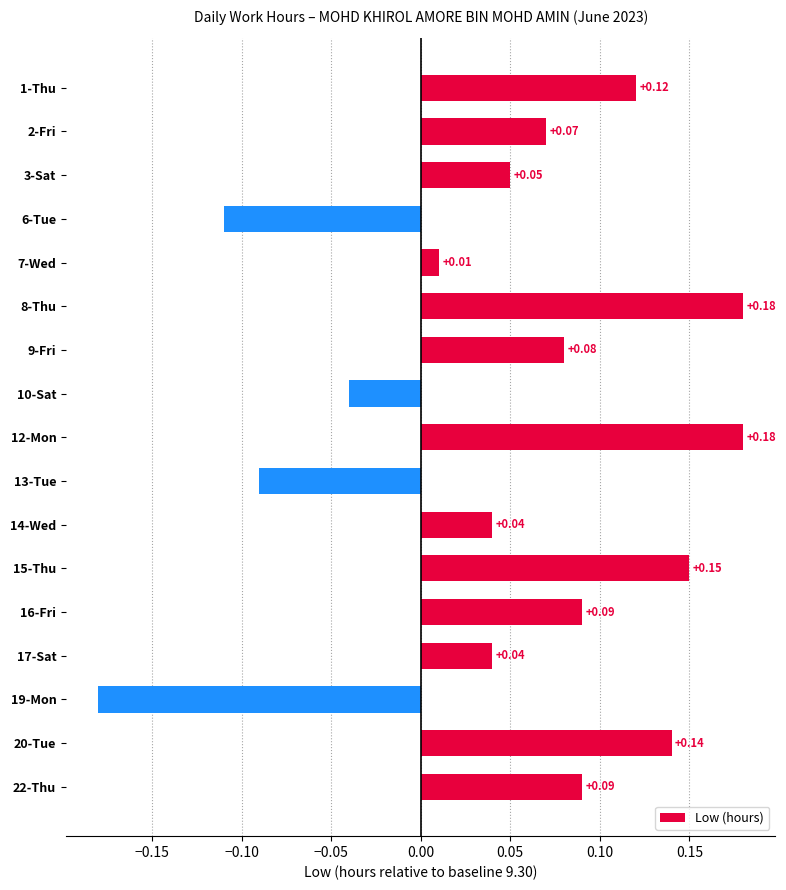

Which has a higher value, 8-Thu or 15-Thu?

8-Thu